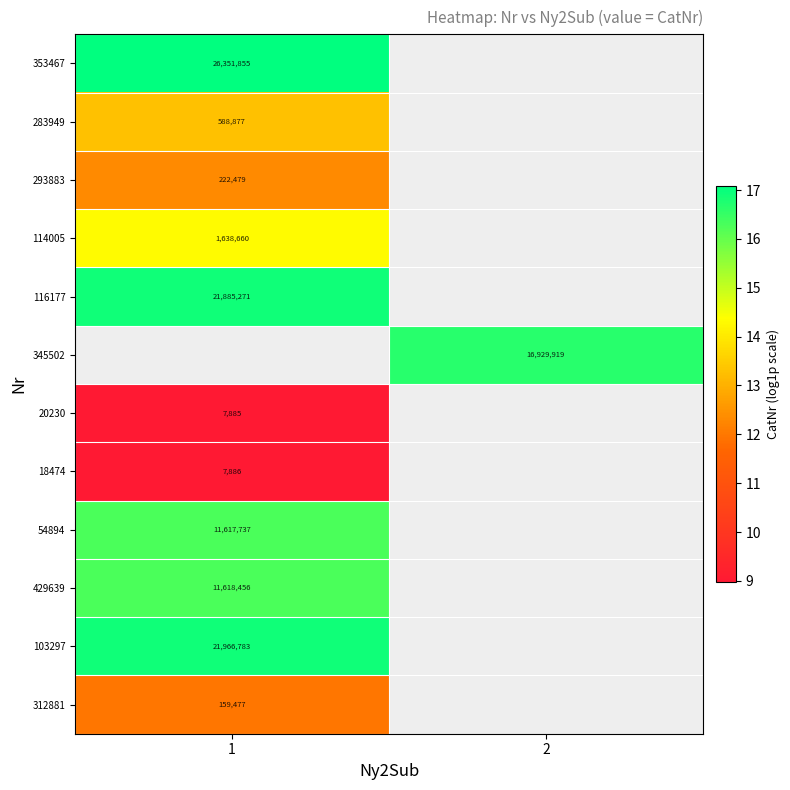

Which label corresponds to the smallest value in the chart?

1